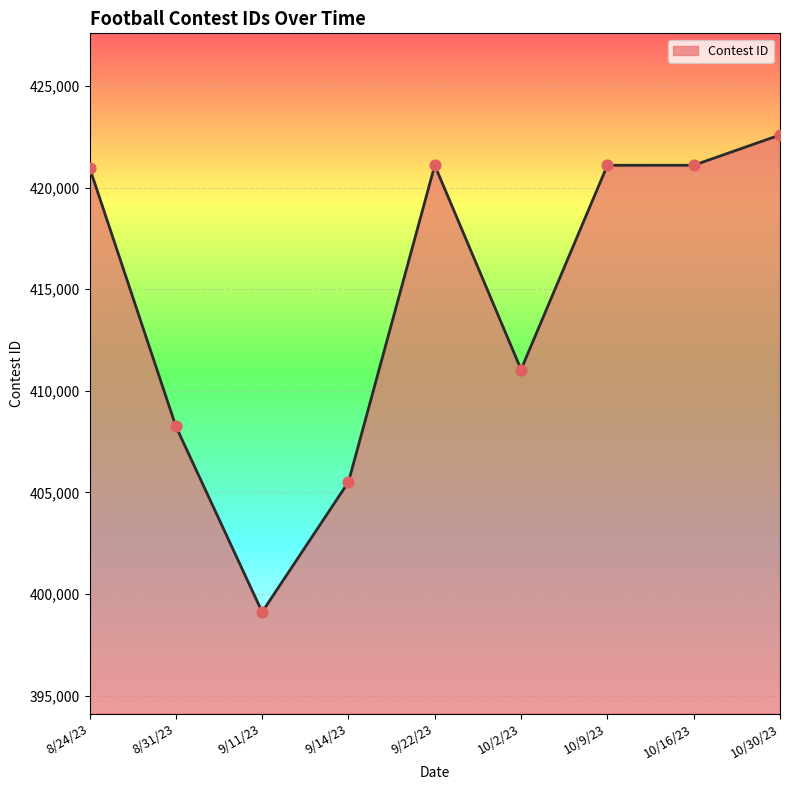

What is the ratio of the value at 10/2/23 to the value at 9/14/23?

1.0